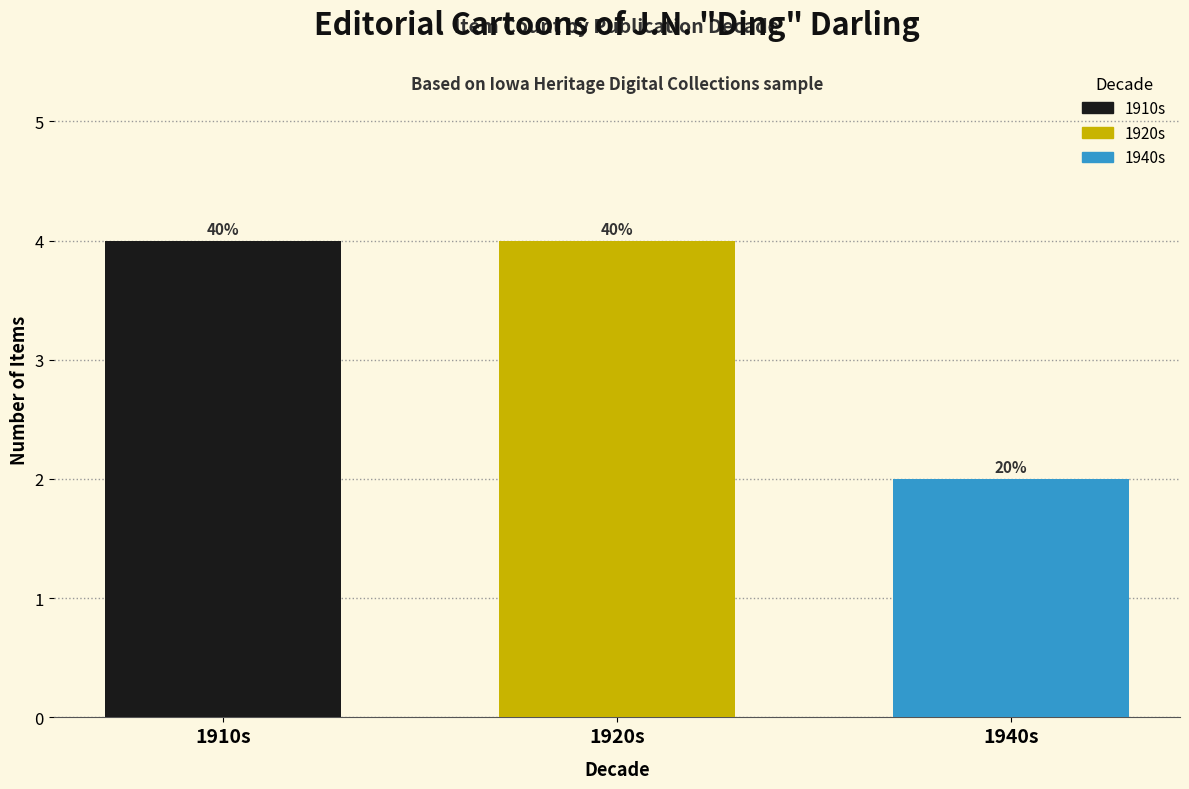

What is the sum of the values at 1920s and 1910s?

8